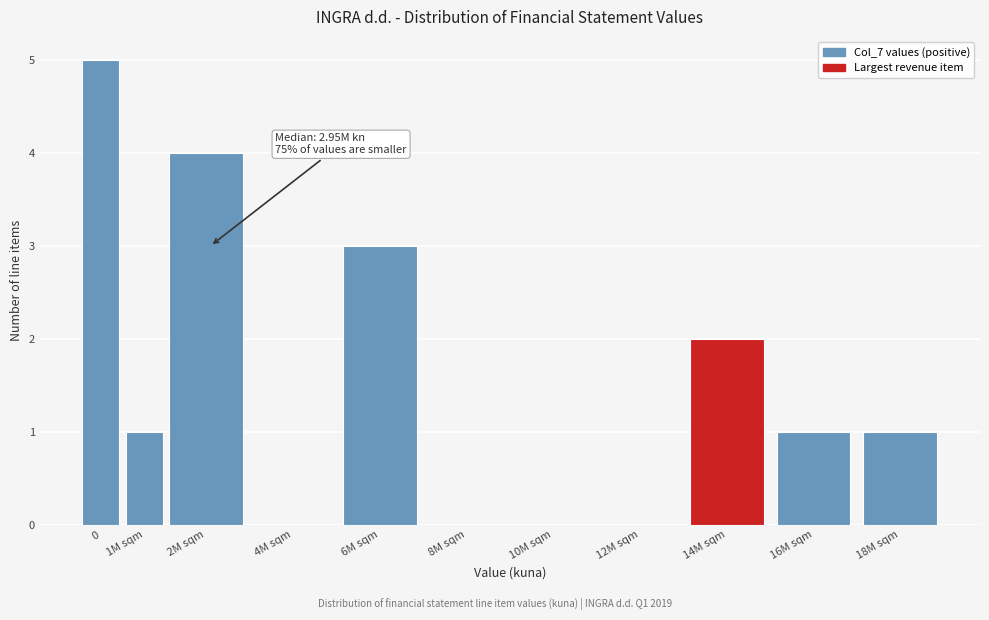

Reading left to right, extract all data points from this chart.

0=5	1M sqm=1	2M sqm=4	4M sqm=0	6M sqm=3	8M sqm=0	10M sqm=0	12M sqm=0	14M sqm=2	16M sqm=1	18M sqm=1